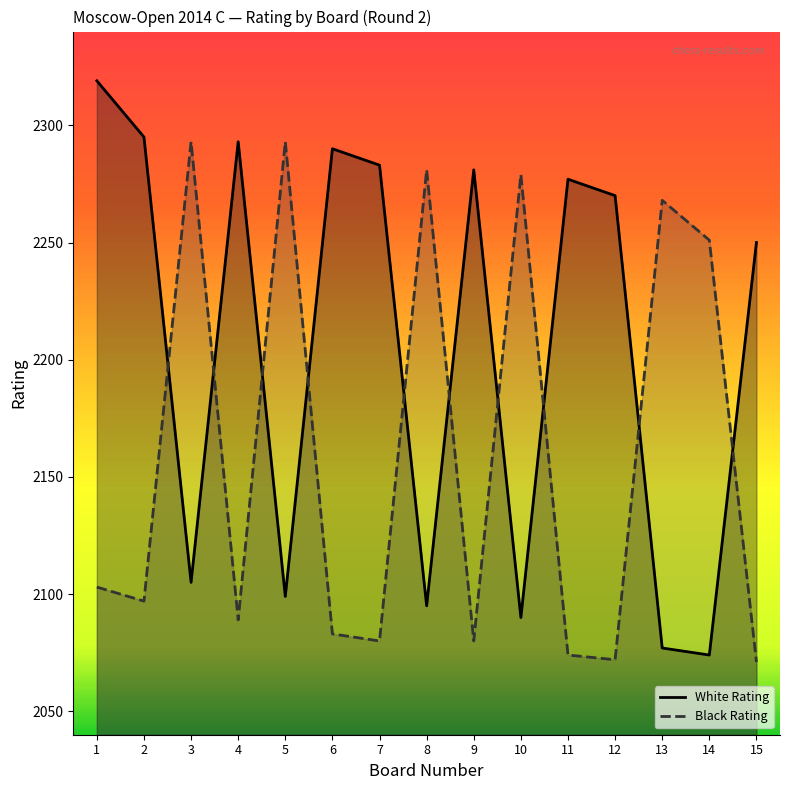

At which category does Black Rating reach its first local peak?

3